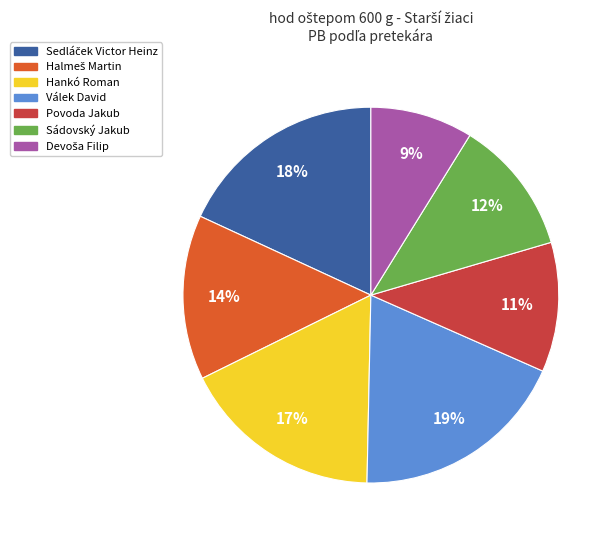

Is it true that Válek David is 28% of the pie?

False